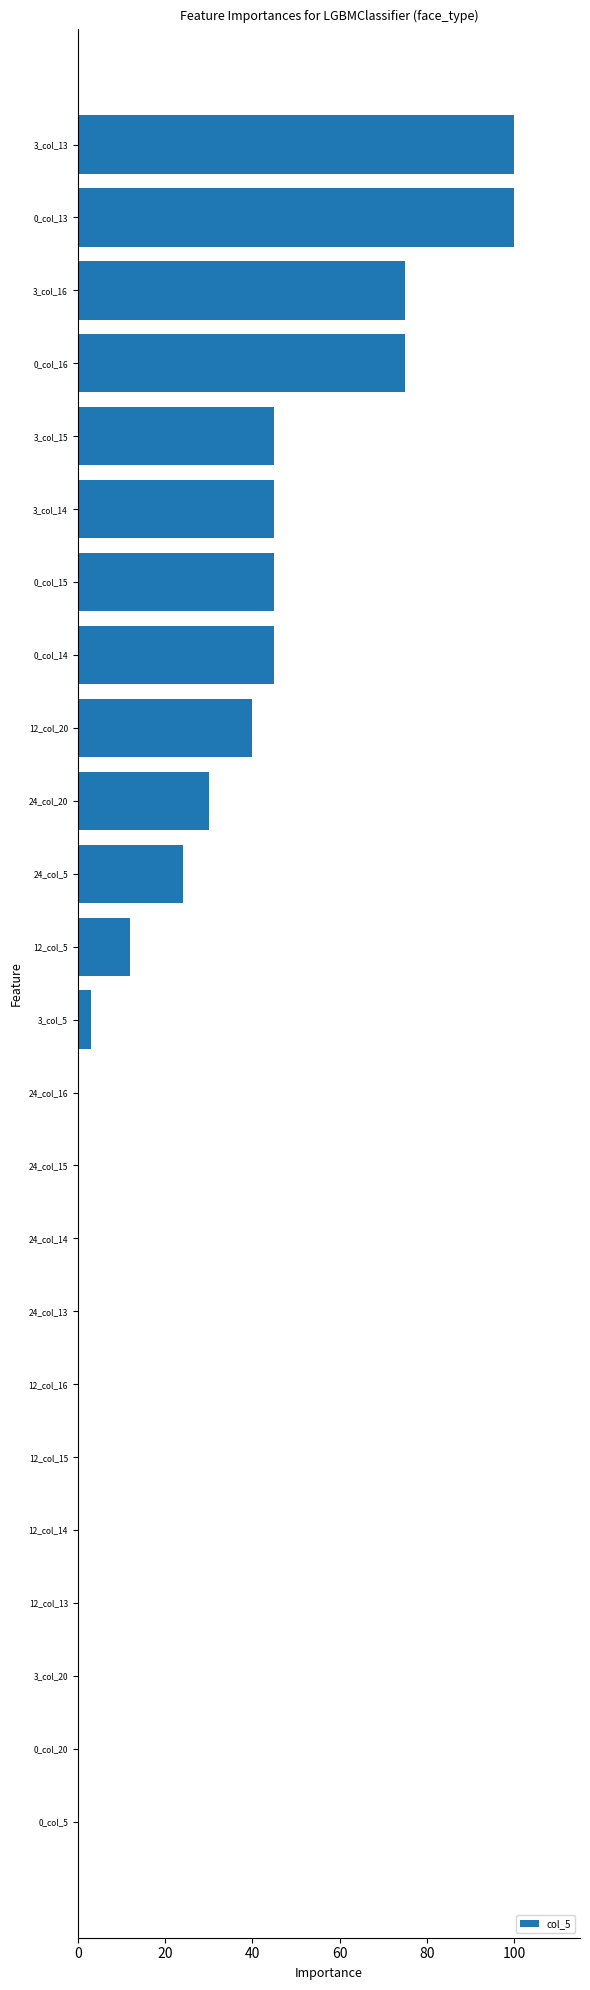

The value at 3_col_13 is 100. True or false?

True